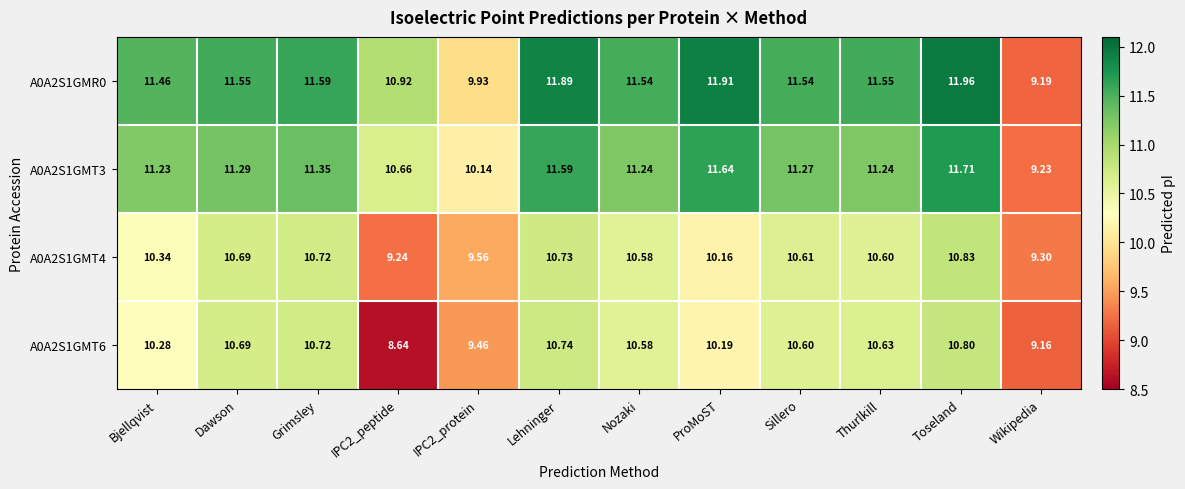

At which category does the chart reach its peak across all series?

Toseland